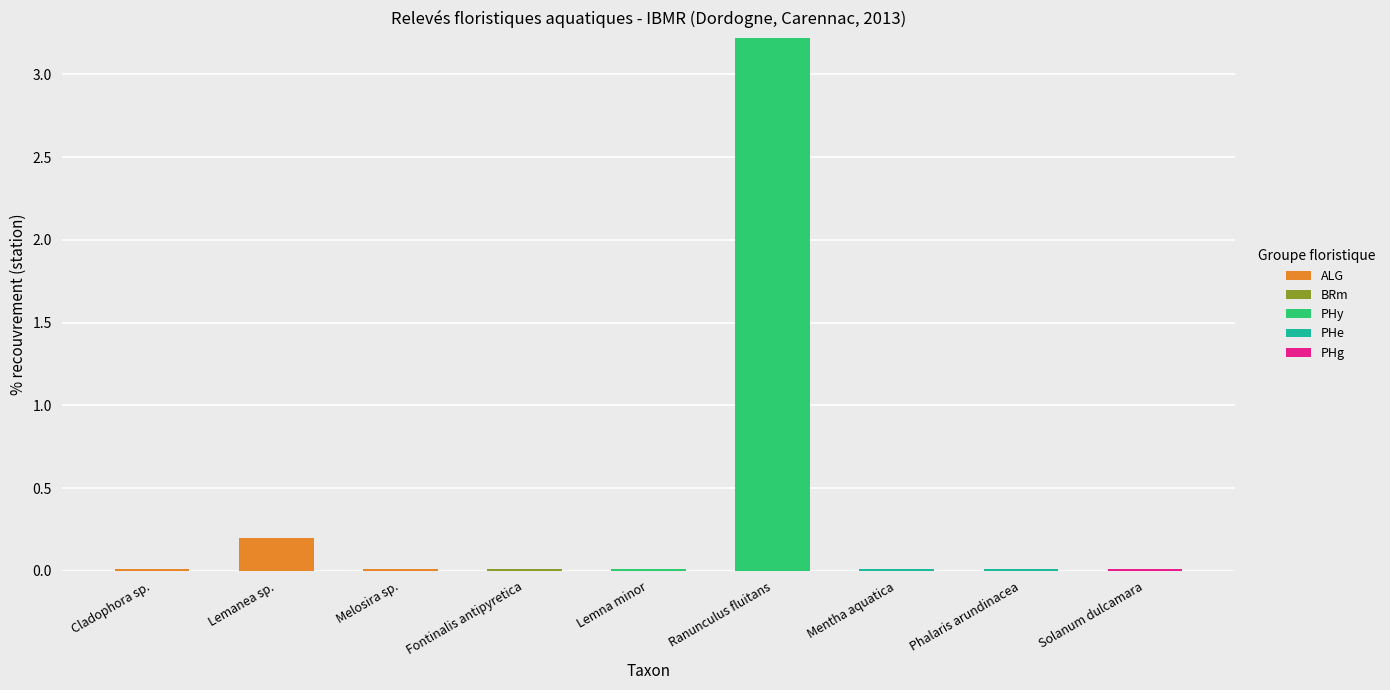

At which label does ALG reach its peak?

Lemanea sp.